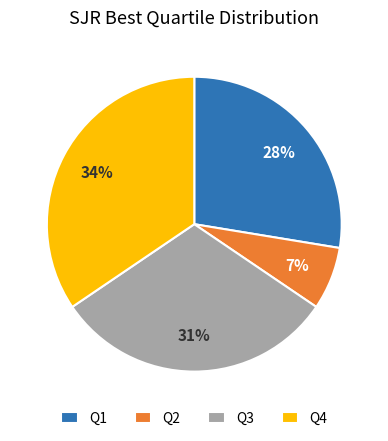

Rank the categories by value from highest to lowest.

Q4, Q3, Q1, Q2